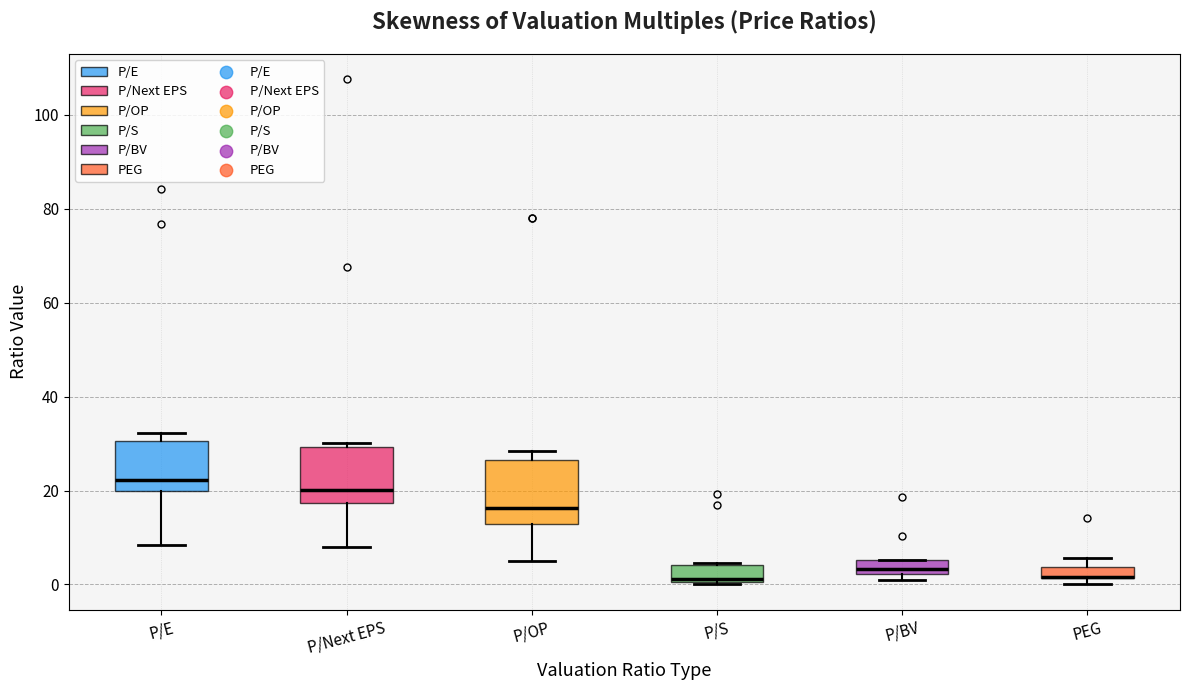

Where is the upper edge of the box for PEG on the y-axis? The values are not printed on the chart, so give them approximately, as read against the axis.

4